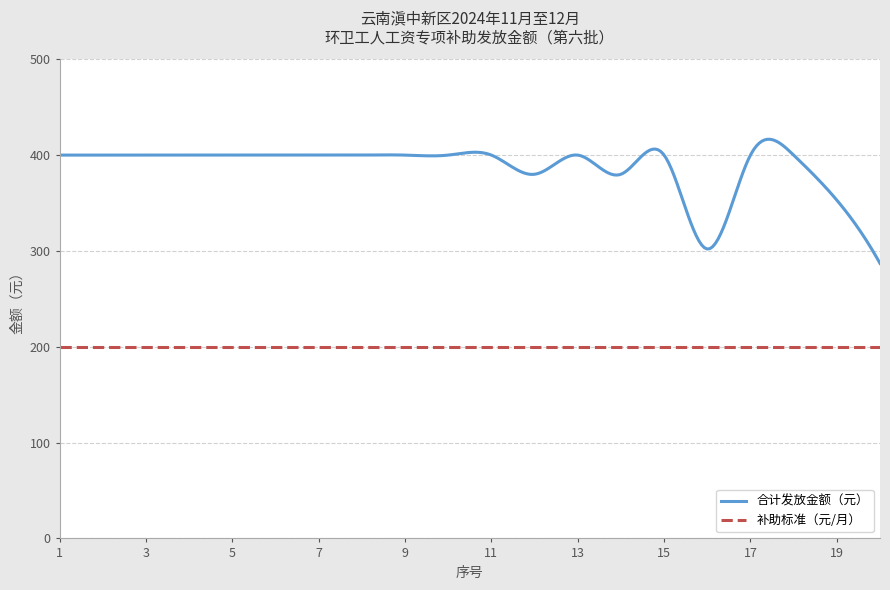

Rank the series by their average value, from lowest to highest.

补助标准（元/月）, 合计发放金额（元）